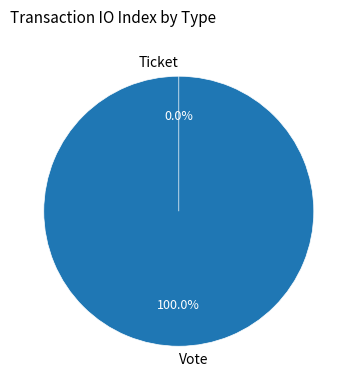

How many slices are in this pie chart?

2